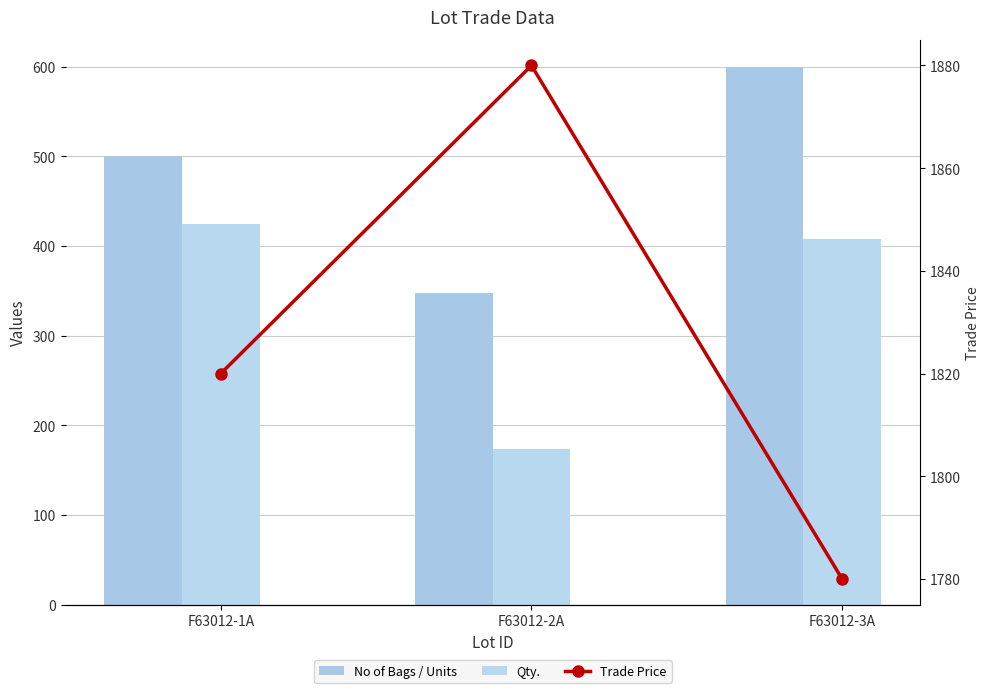

Reading left to right, what are all the values shown in this chart?

No of Bags / Units: F63012-1A=500.0	F63012-2A=348.0	F63012-3A=600.0
Qty.: F63012-1A=424.0	F63012-2A=174.0	F63012-3A=408.0
Trade Price: F63012-1A=1820.0	F63012-2A=1880.0	F63012-3A=1780.0